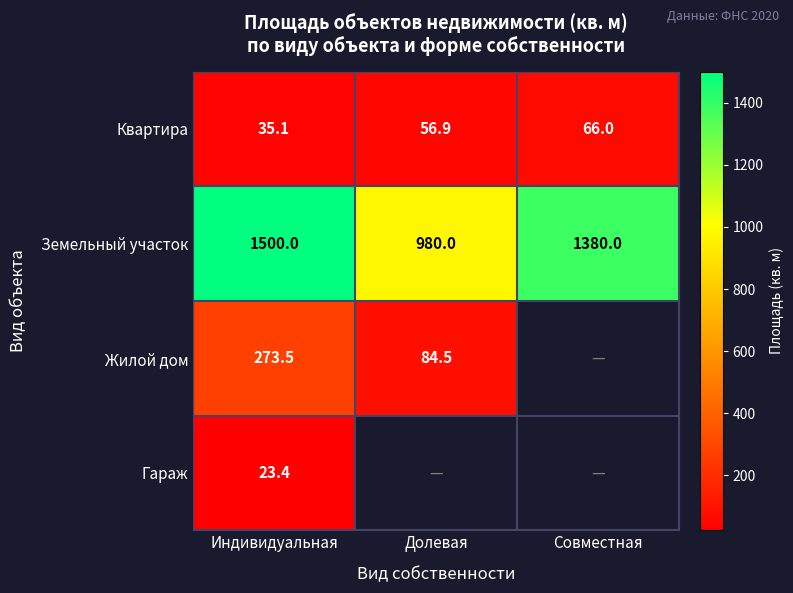

How many data points in Квартира are less than 56?

1